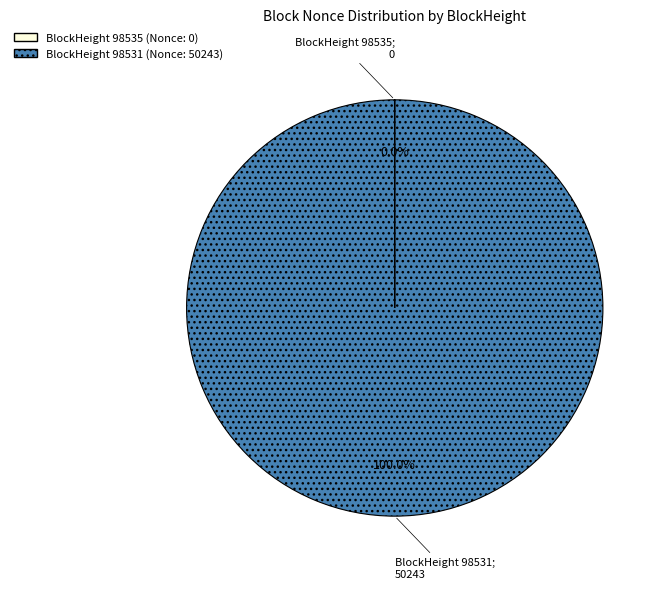

Is there any slice that represents more than half of the pie?

Yes